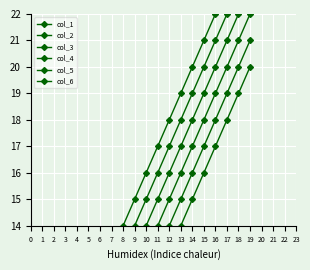

The col_6 series shows 11 at 5. True or false?

True